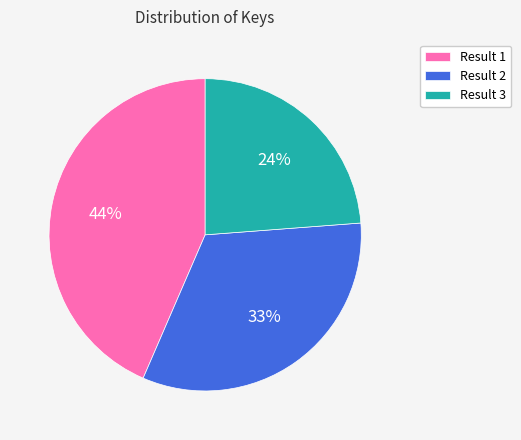

Approximately how many times larger is the value at Result 2 compared to Result 1?

0.8